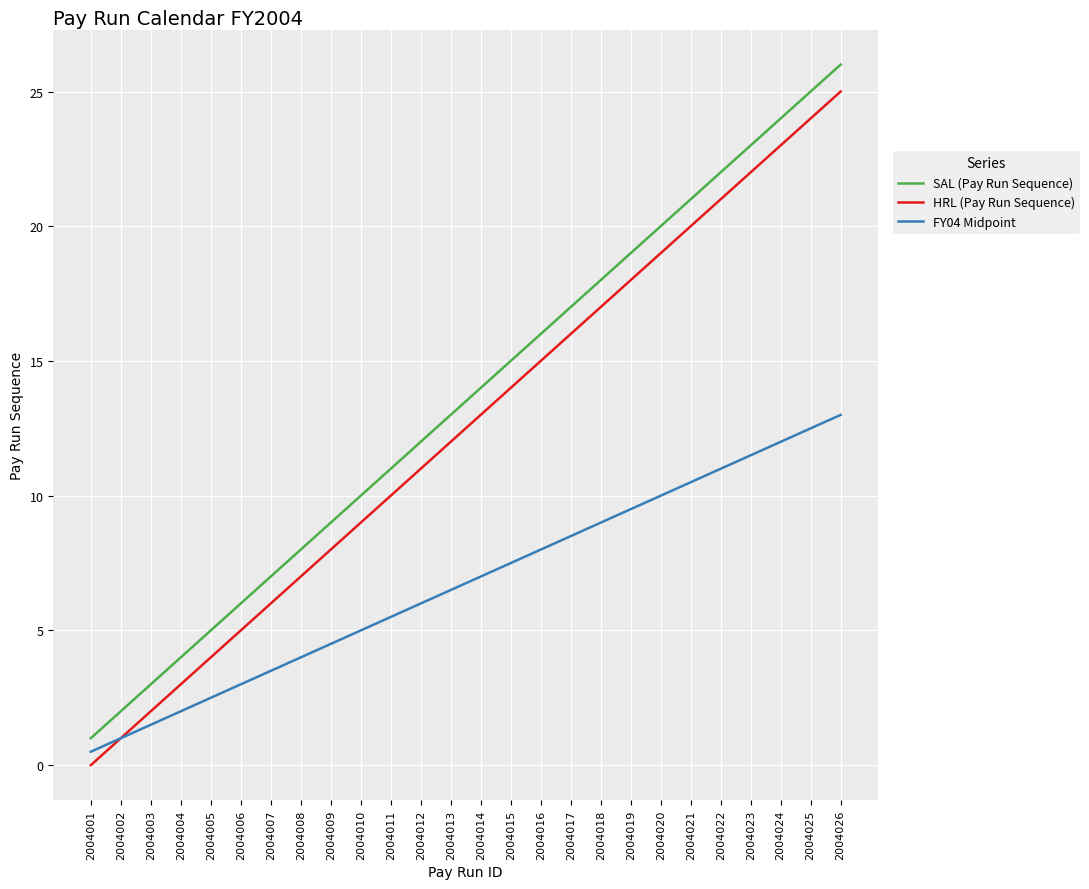

At which label is SAL (Pay Run Sequence) closest to 13?

2004013